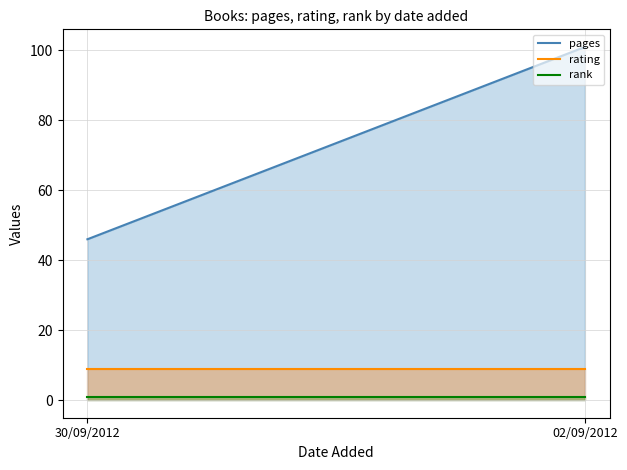

Which label corresponds to the largest value in the chart?

02/09/2012